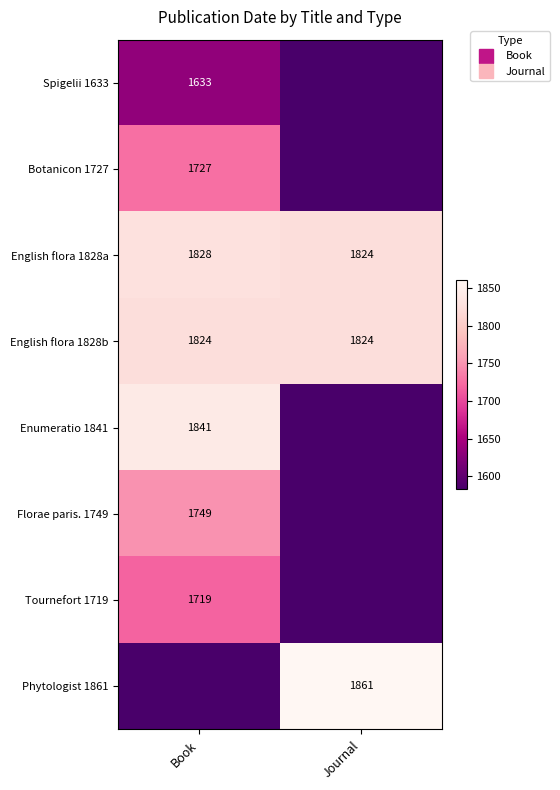

True or false: Tournefort 1719 has a value of 2525 at Book.

False